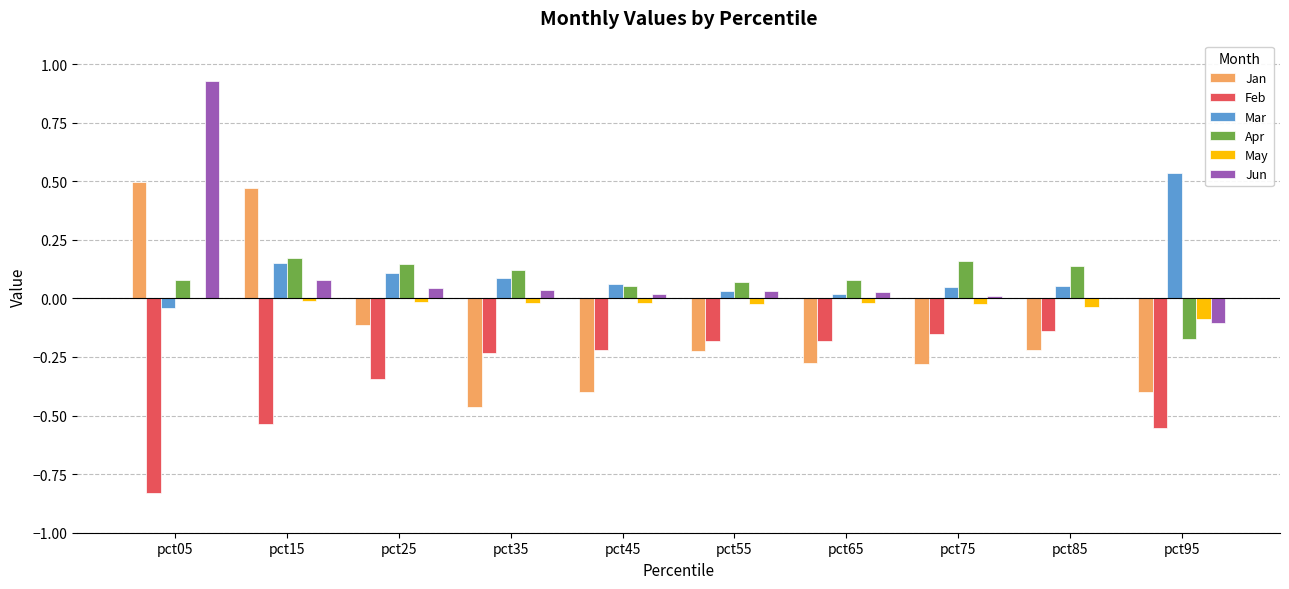

Count the number of data series in this chart.

6